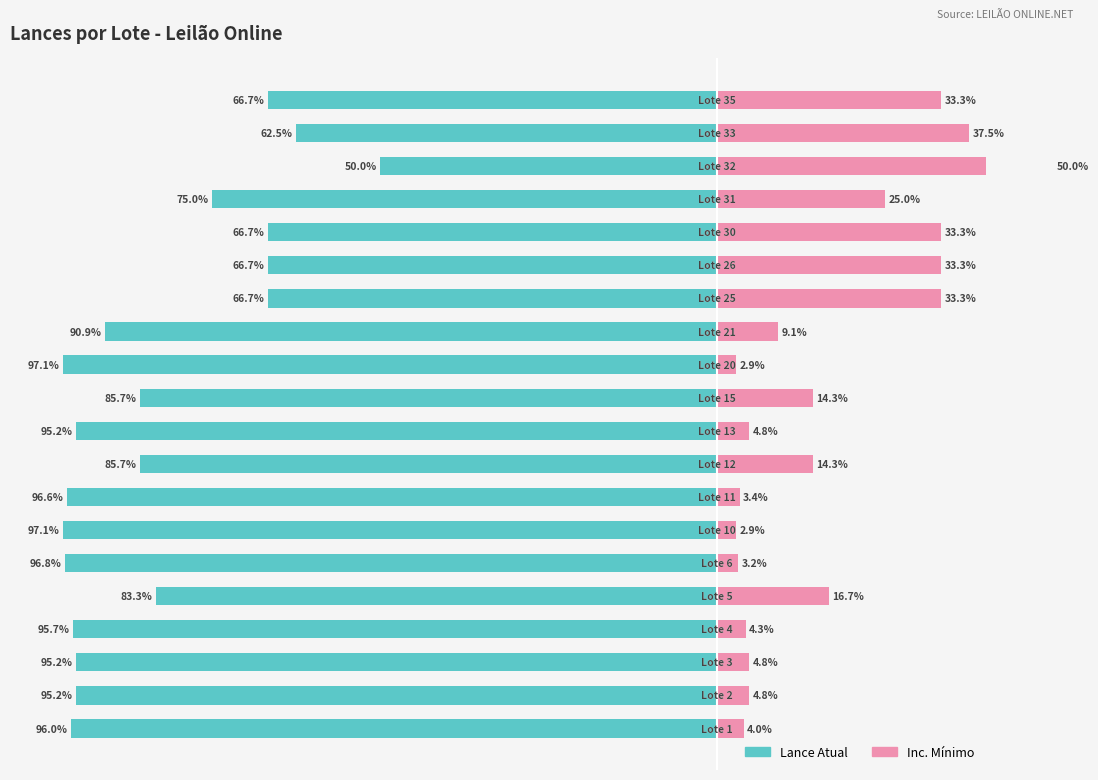

The value of Inc. Mínimo at 12 is 15.8. True or false?

False